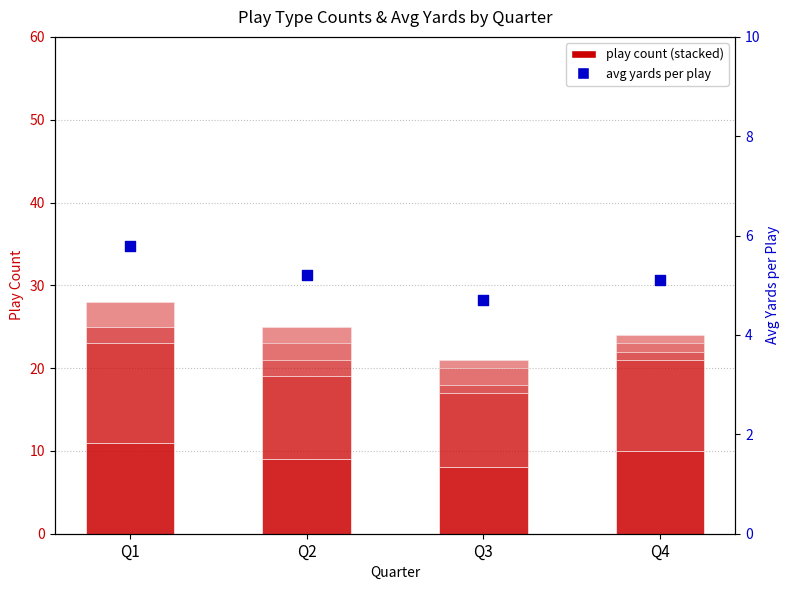

Which series contains the highest Y value?

pass